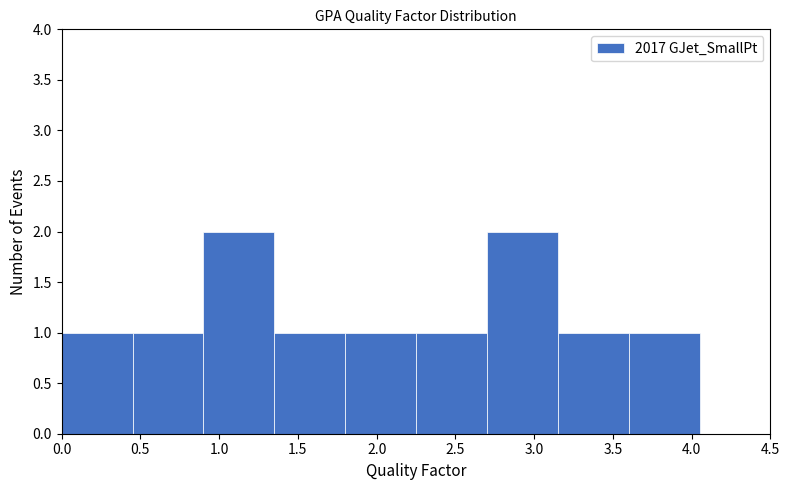

Reading left to right, transcribe this chart: for each bar, give the range it covers on the x-axis and its height. The values are not printed on the chart, so give them approximately, as read against the axis.

0.00 to 0.45: 1
0.45 to 0.90: 1
0.90 to 1.35: 2
1.35 to 1.80: 1
1.80 to 2.25: 1
2.25 to 2.70: 1
2.70 to 3.15: 2
3.15 to 3.60: 1
3.60 to 4.05: 1
4.05 to 4.50: 0